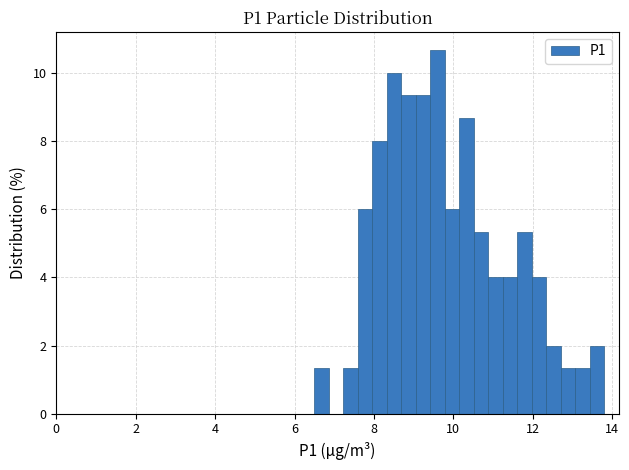

Read against the x-axis, roughly where is the centre of the tallest bar?

9.6